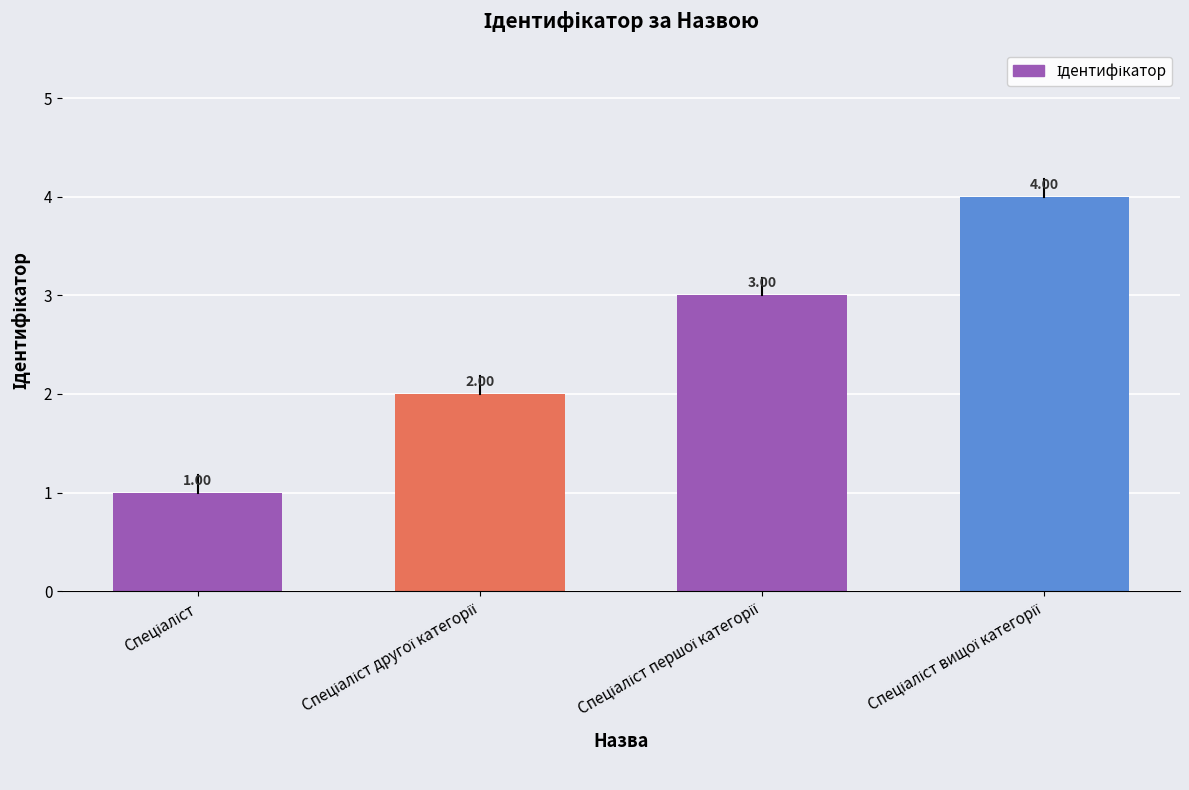

What is the sum of all values?

10